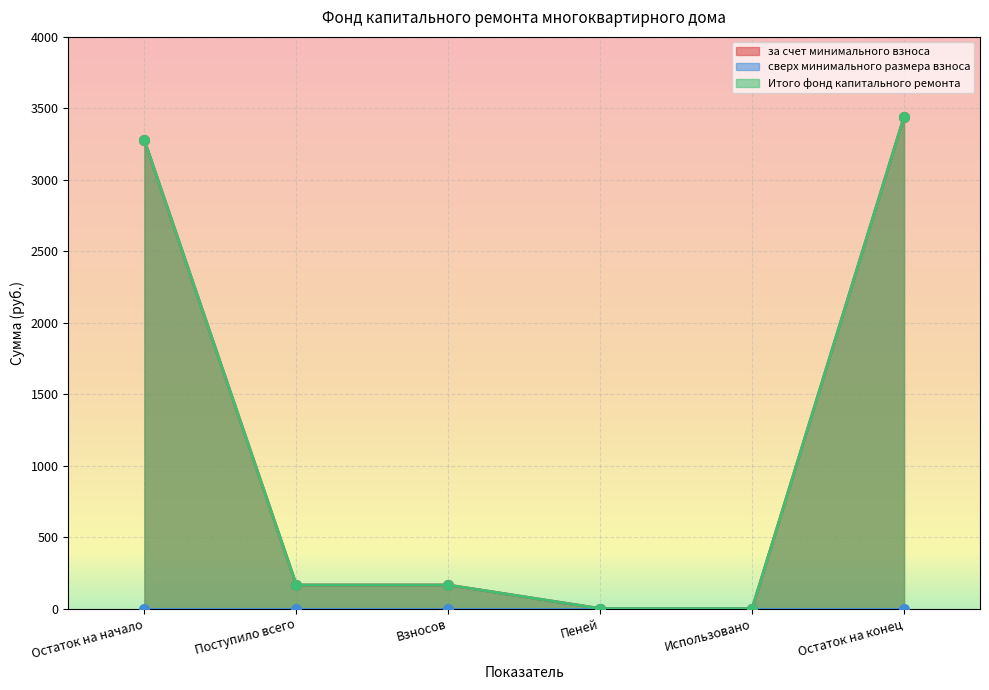

What is the sum of all за счет минимального взноса values?

7046.7